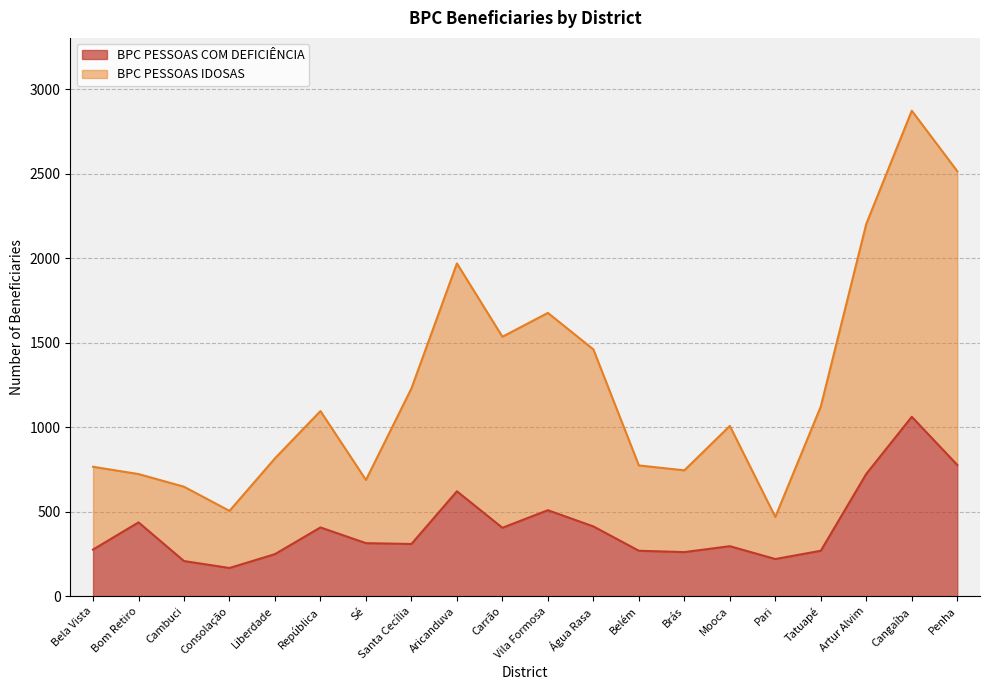

At which category is the sum across all series the highest?

Cangaíba